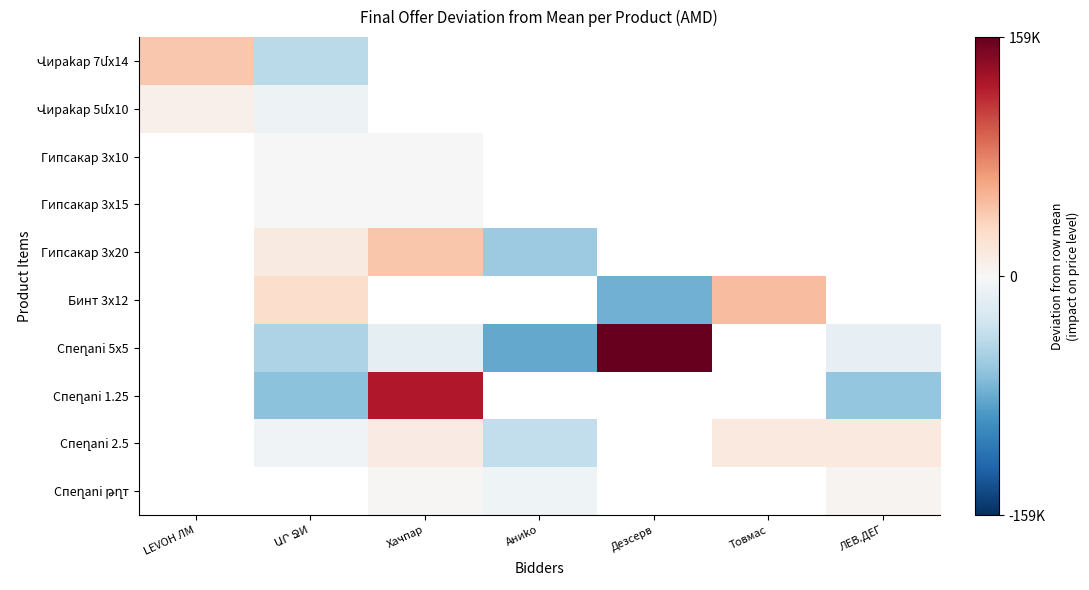

Rank the categories by Վирakap 5մx10 value from lowest to highest.

ԱՐ ՋИ, Хачпар, Аниko, Дезсерв, Товмас, ЛЕВ.ДЕГ, ԼЕVОН ЛМ